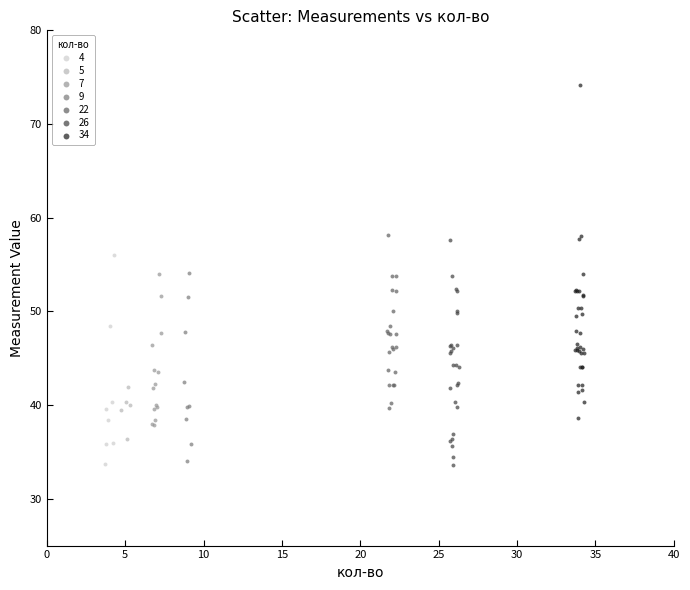

Which series reaches the maximum Y coordinate?

34